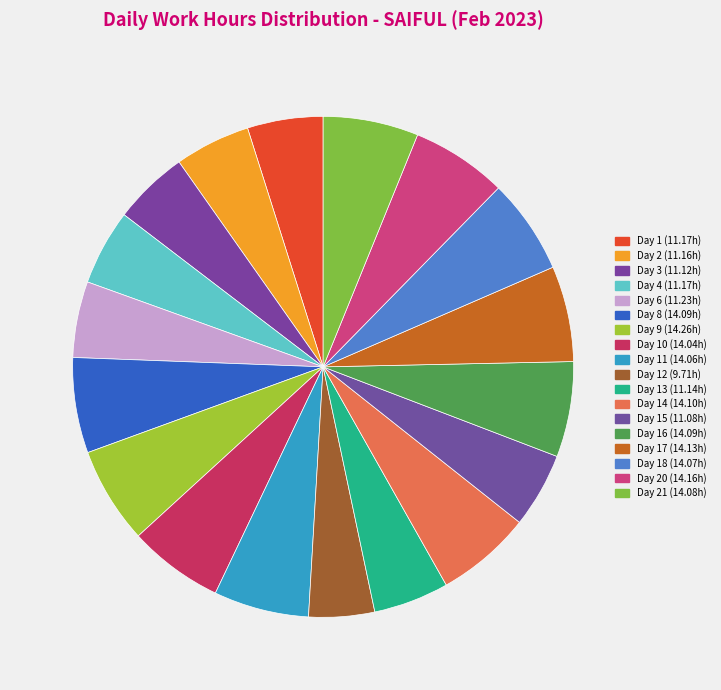

How many segments does this pie chart have?

18